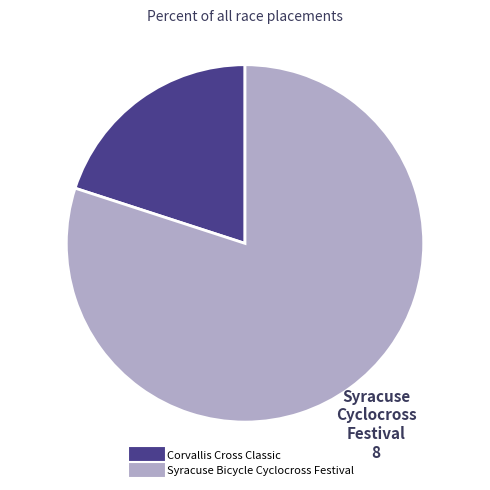

Do Corvallis Cross Classic and Syracuse Bicycle Cyclocross Festival together represent more than half of the pie?

Yes